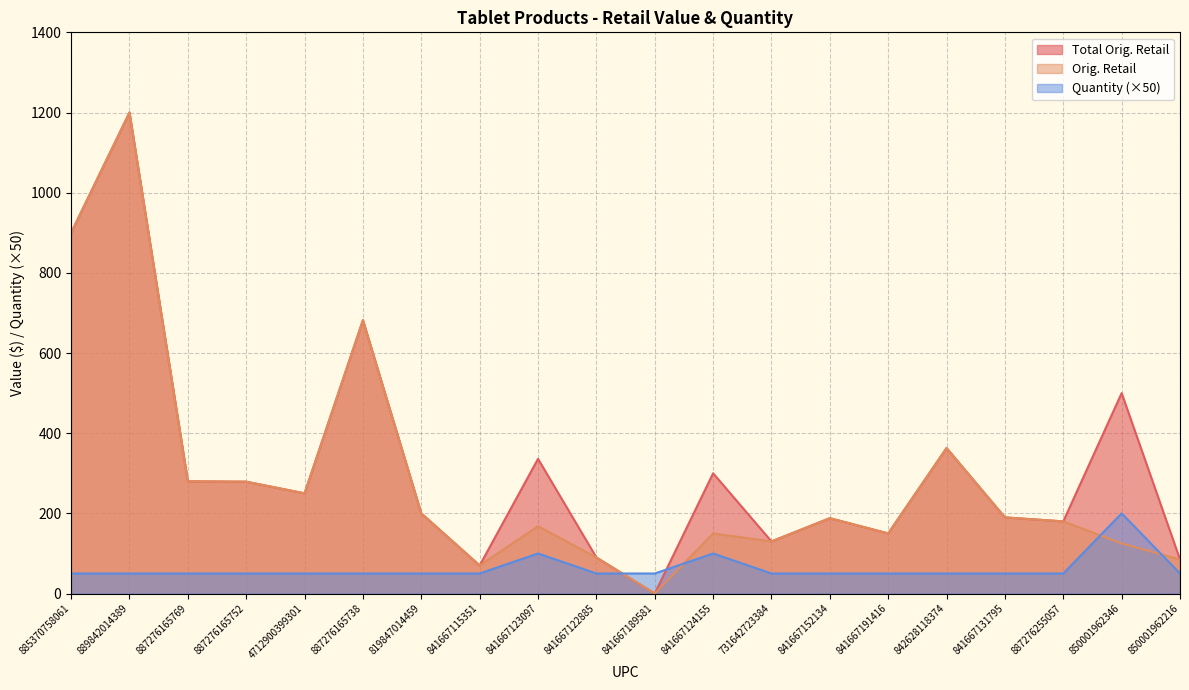

Where is Quantity nearest to the value 125?

841667123097